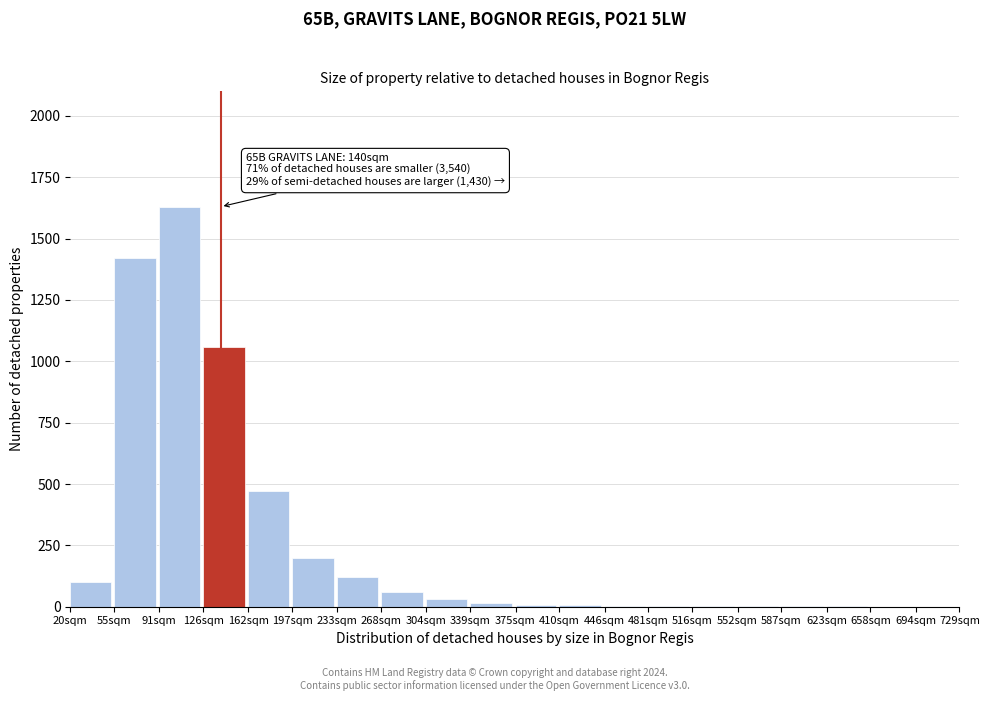

At which label is the value closest to 815?

126sqm